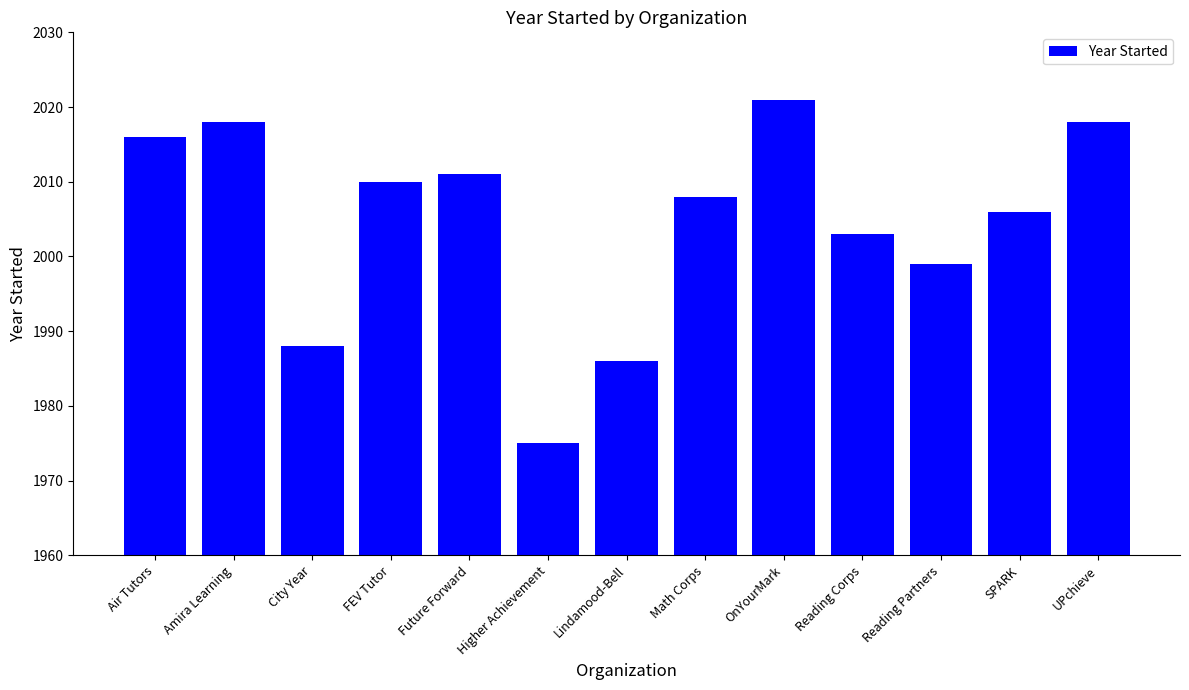

How many data points are less than 2008?

6